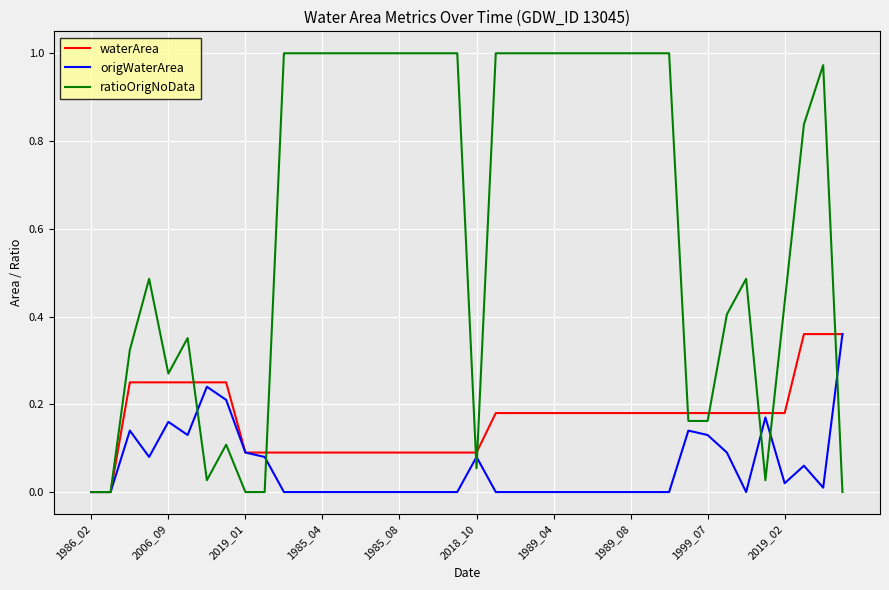

Which series has the largest total across all categories?

ratioOrigNoData